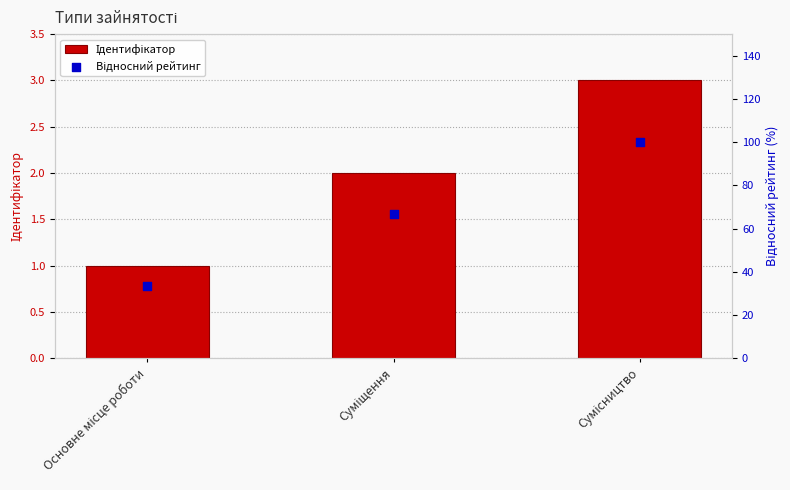

Which series contains the highest Y value?

Відносний рейтинг